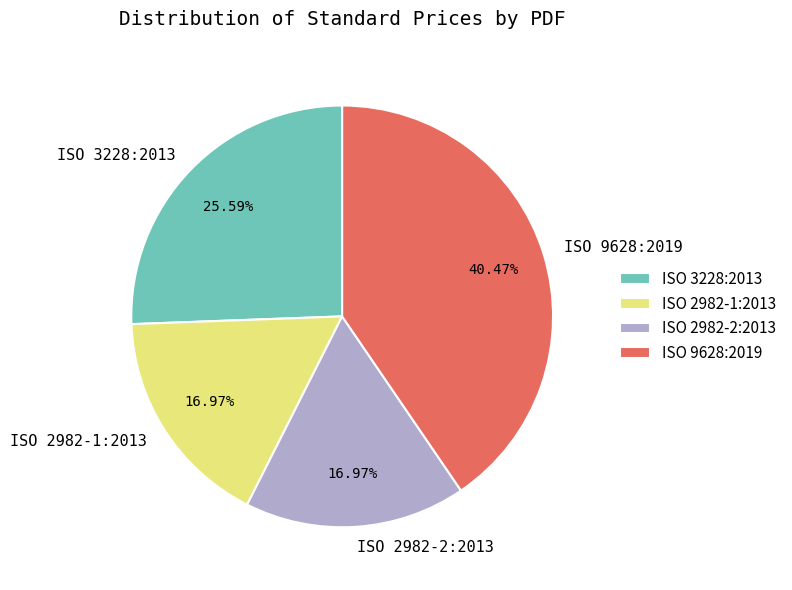

To the nearest percent, what percentage of the pie is ISO 3228:2013?

26%